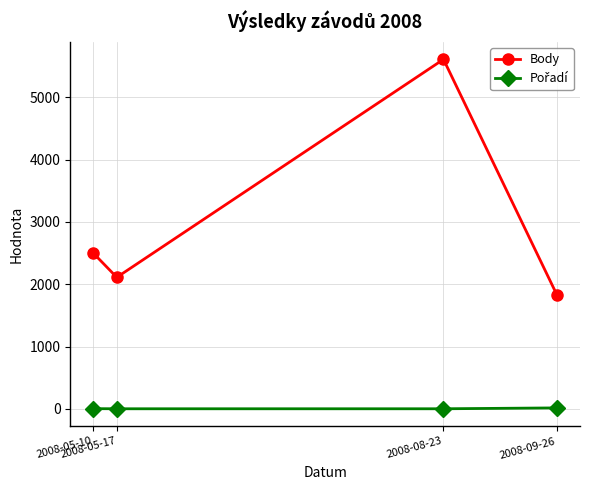

In Body, how many points are higher than both neighbors (excluding endpoints)?

1